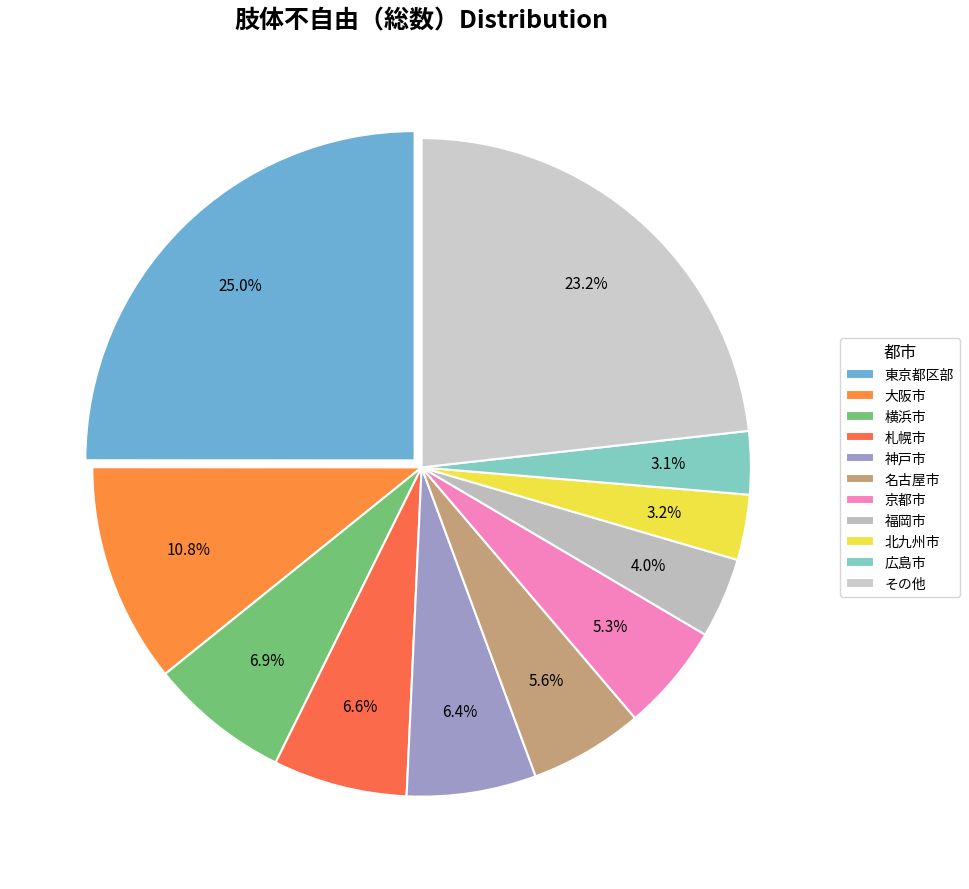

Is there a majority slice in this chart?

No